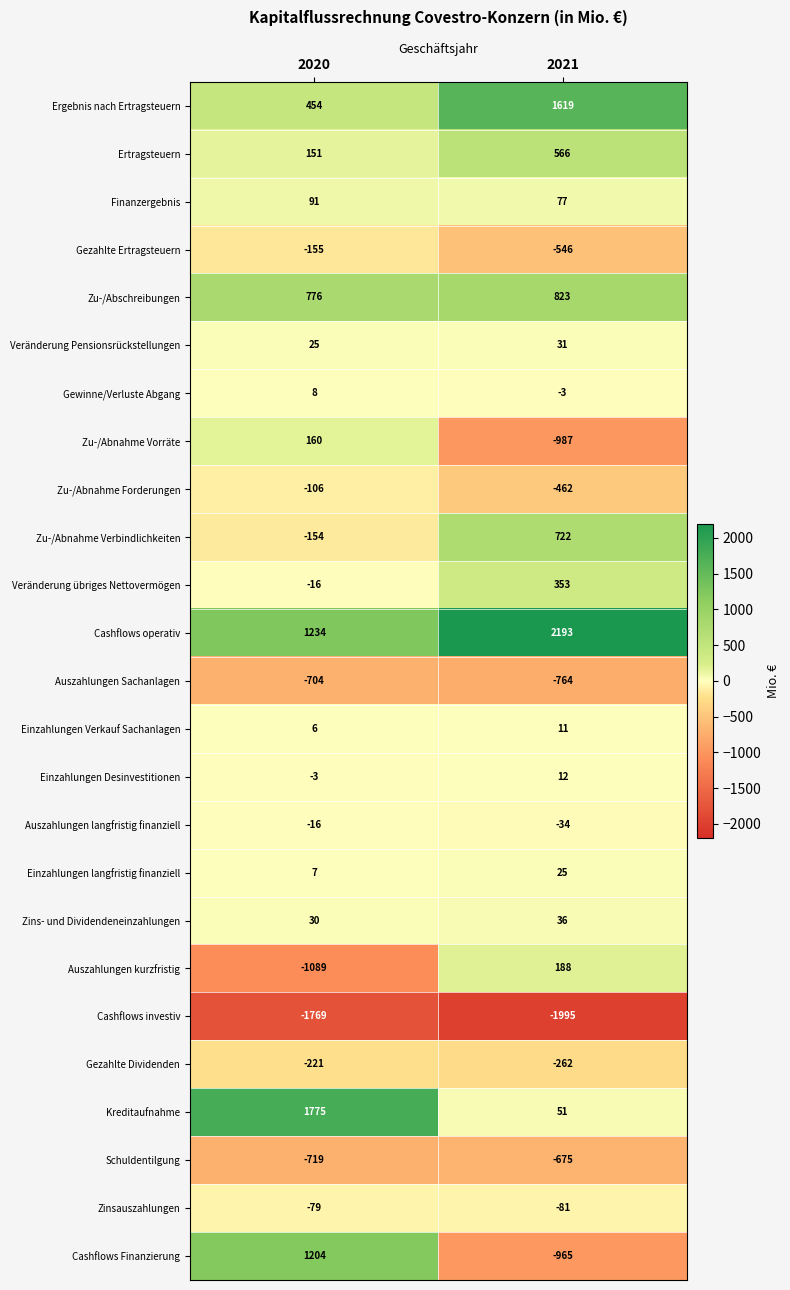

Is the value of Auszahlungen langfristig finanziell at 2020 greater than the value of Einzahlungen Desinvestitionen at 2021?

No